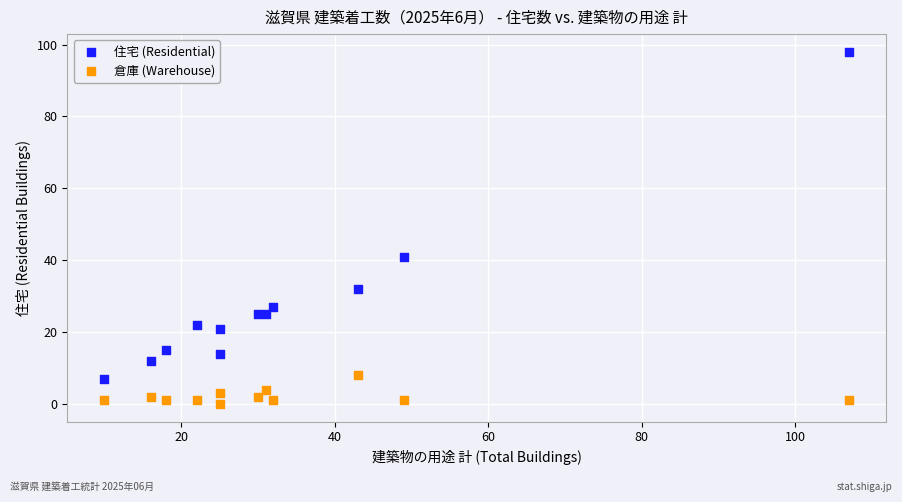

Which series has the widest spread of Y values?

住宅 (Residential)